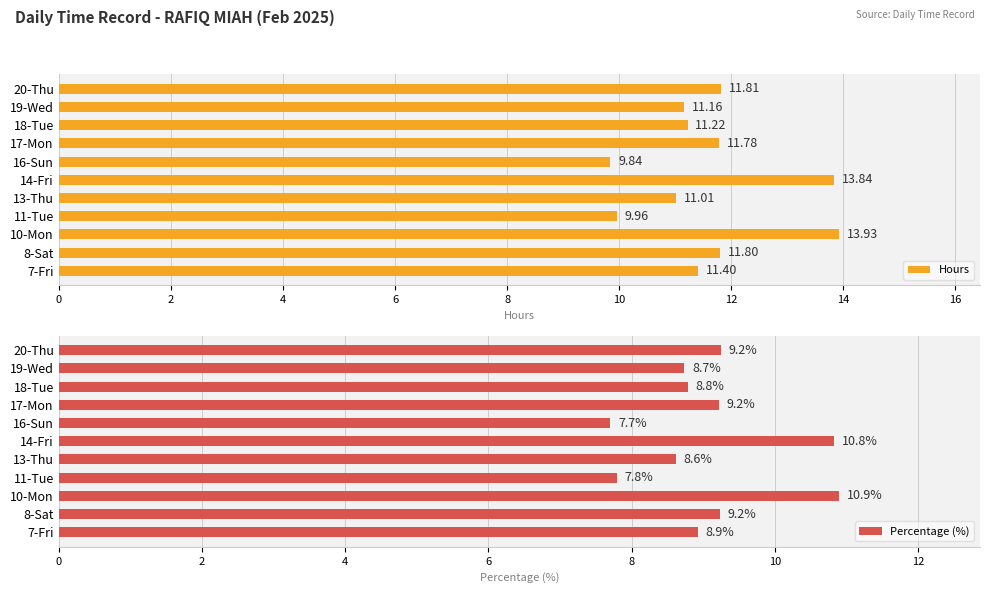

What is the value of the Hours bar at the 8th from the left?

11.8